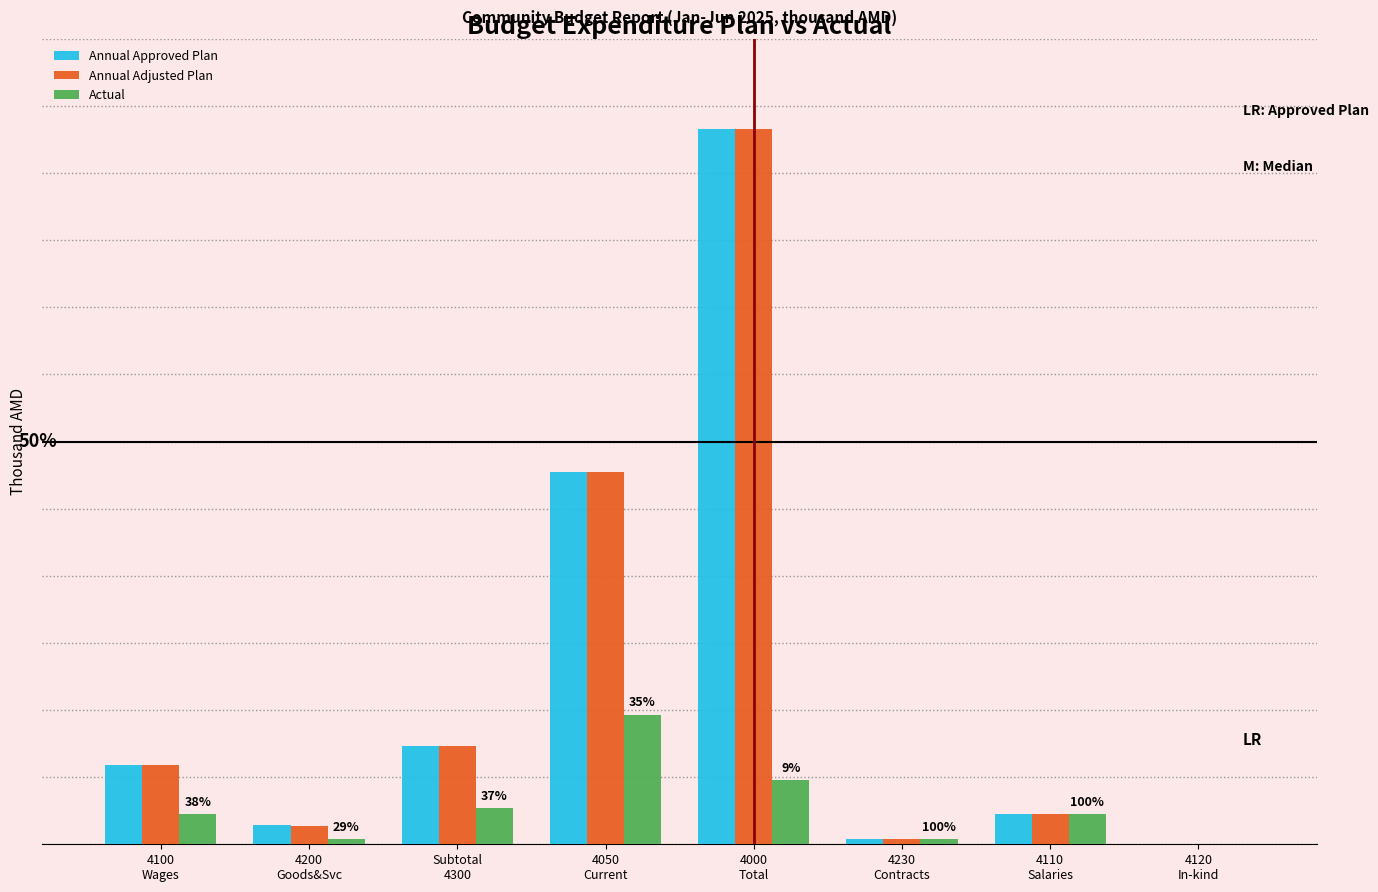

What are all the series names shown in the legend?

Annual Approved Plan, Annual Adjusted Plan, Actual